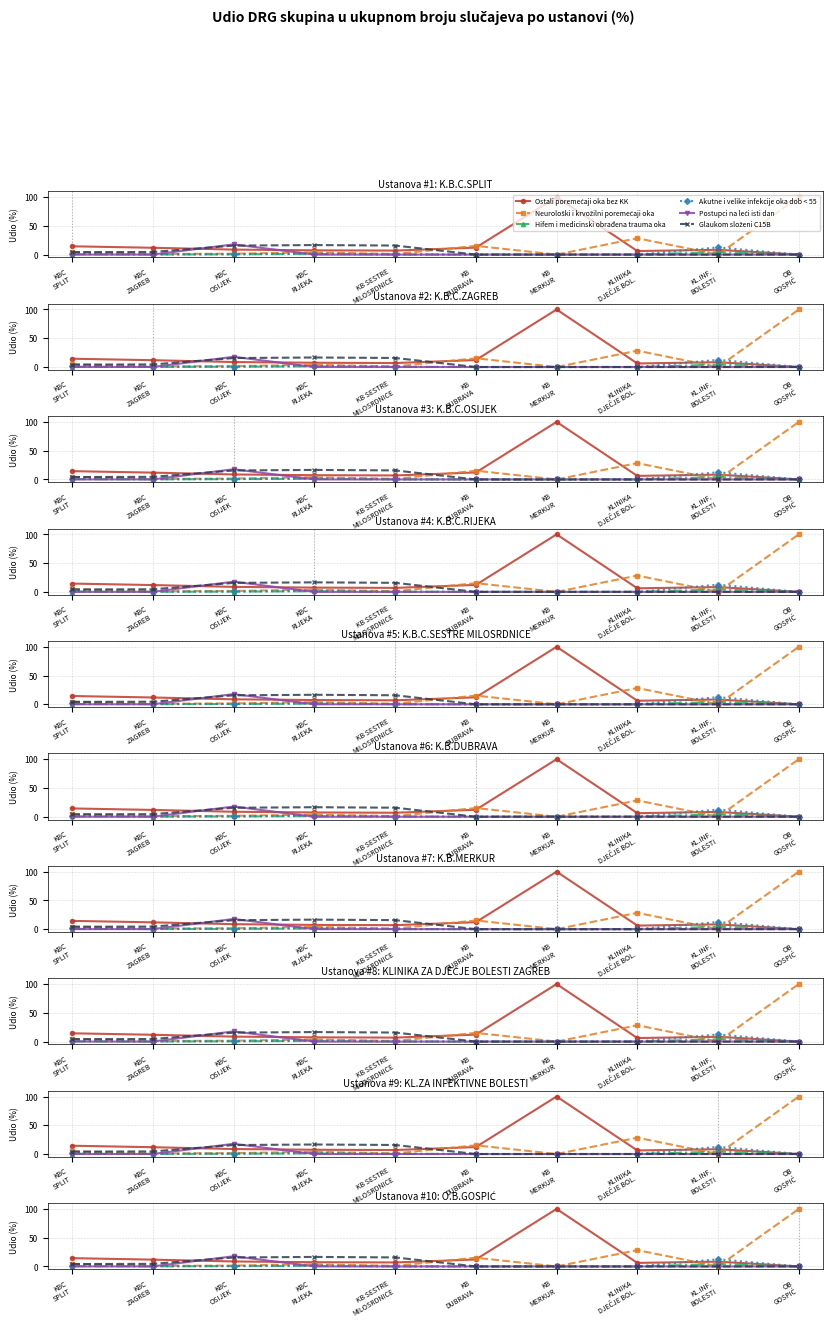

Rank the series at KBC
OSIJEK from lowest to highest value.

Hifem i medicinski obrađena trauma oka, Akutne i velike infekcije oka dob < 55, Neurološki i krvožilni poremećaji oka, Ostali poremećaji oka bez KK, Glaukom složeni C15B, Postupci na leći isti dan